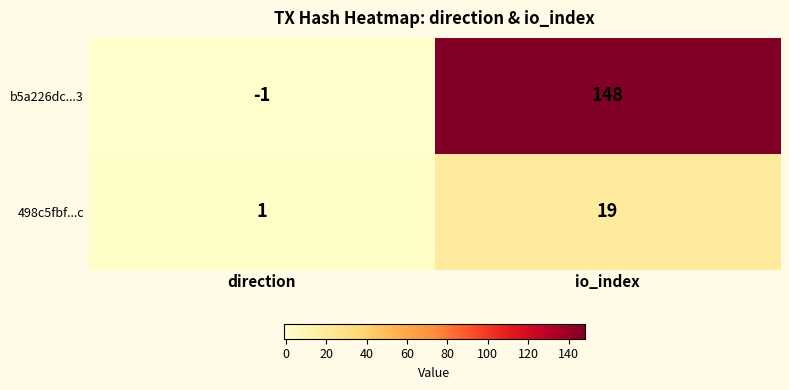

At which category is the sum across all series the highest?

io_index